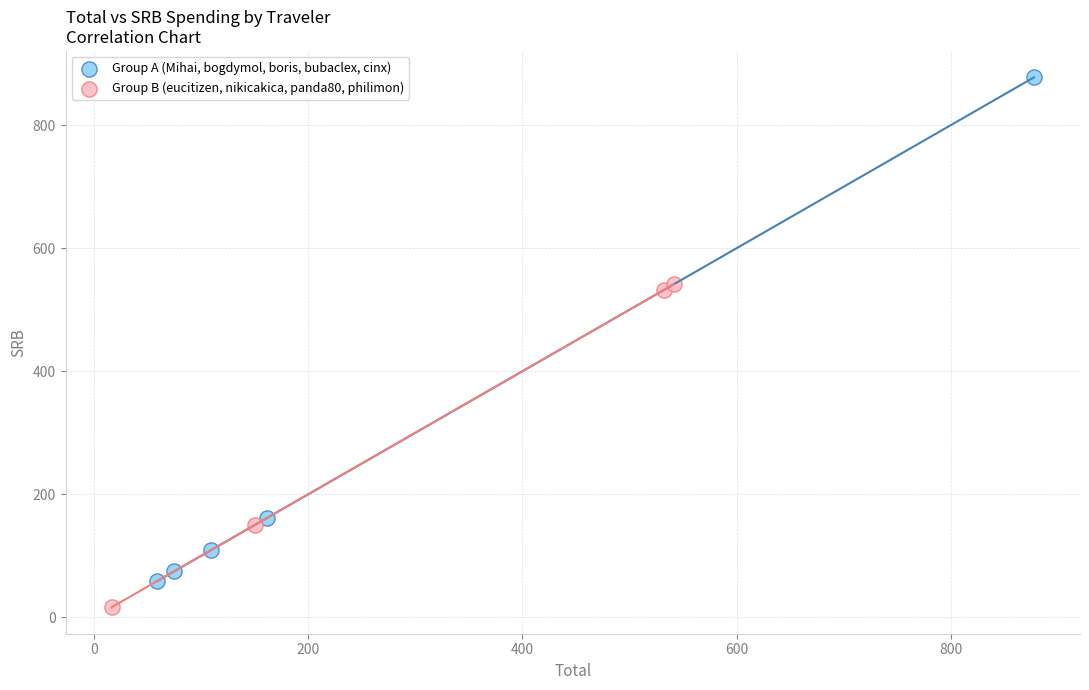

Which series contains the highest Y value?

Group A (Mihai, bogdymol, boris, bubaclex, cinx)